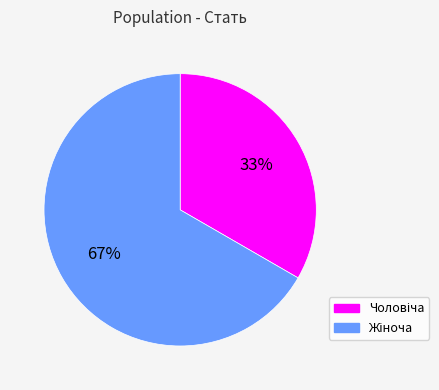

Is there a majority slice in this chart?

Yes